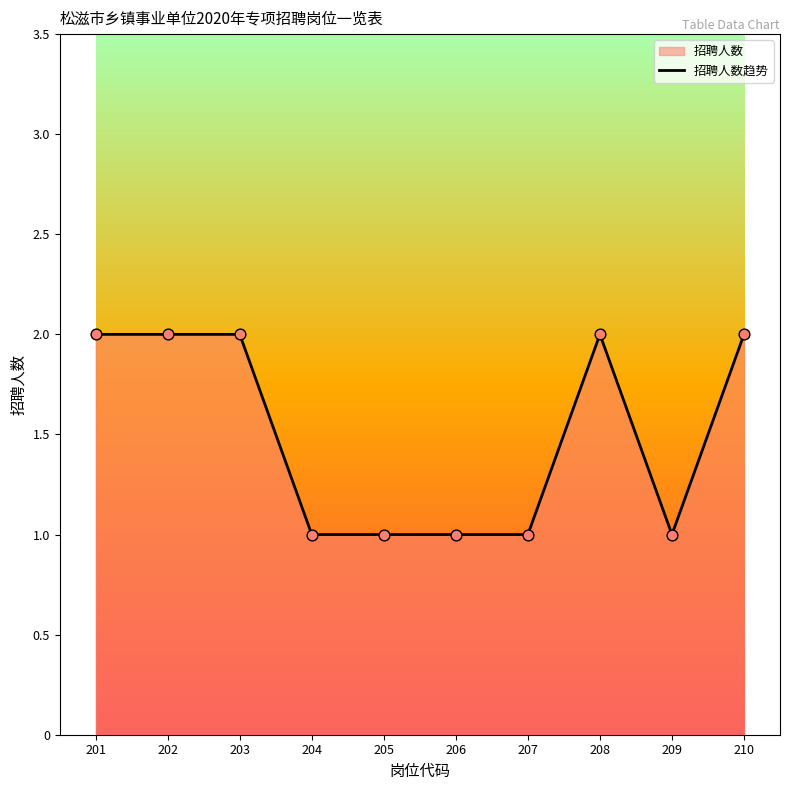

Which has a higher value, 210 or 205?

210